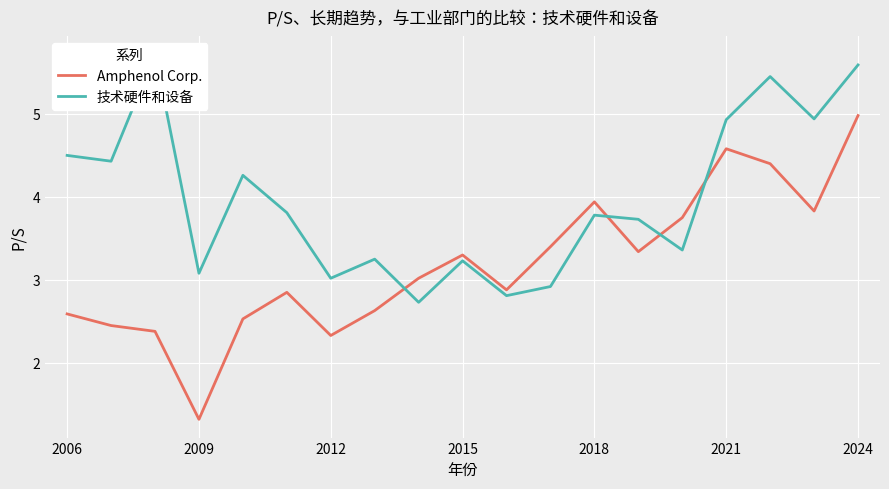

What is the minimum value for 技术硬件和设备?

2.7